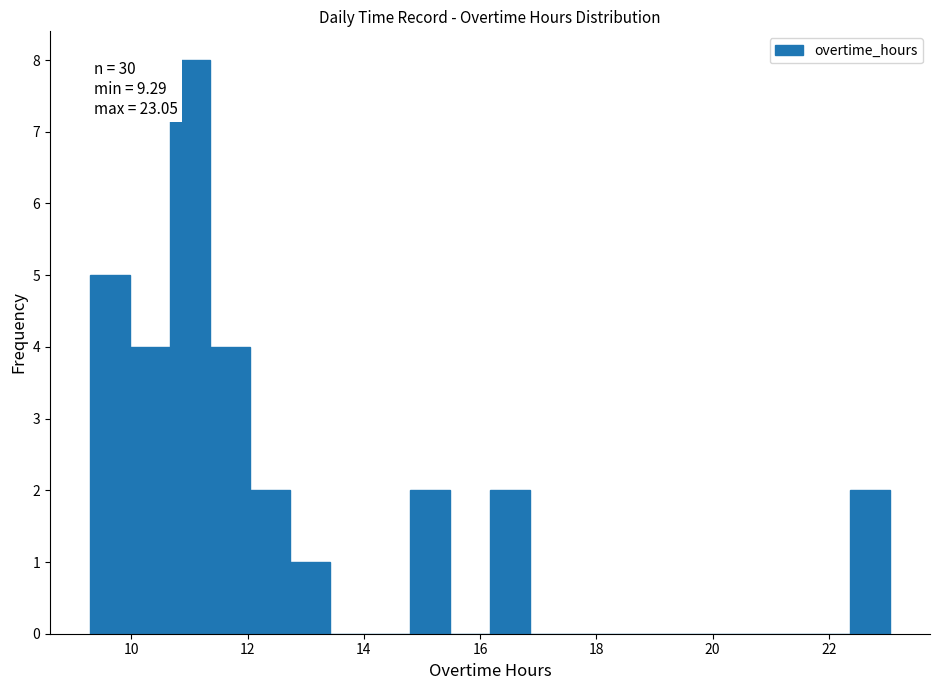

Read against the x-axis, roughly where is the centre of the tallest bar?

11.0